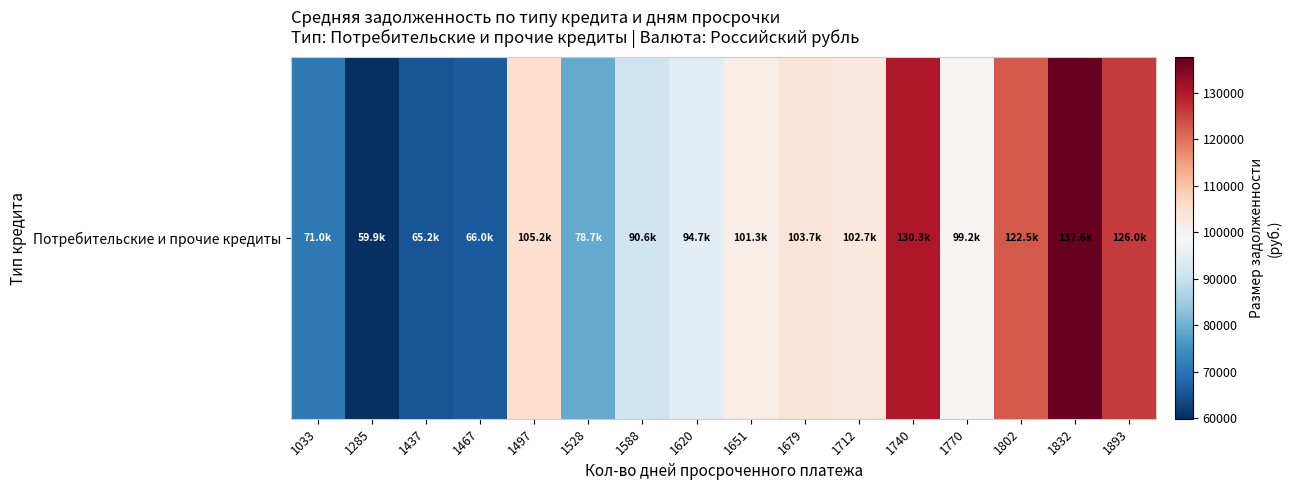

List the labels in order of value, smallest first.

1285, 1437, 1467, 1033, 1528, 1588, 1620, 1770, 1651, 1712, 1679, 1497, 1802, 1893, 1740, 1832